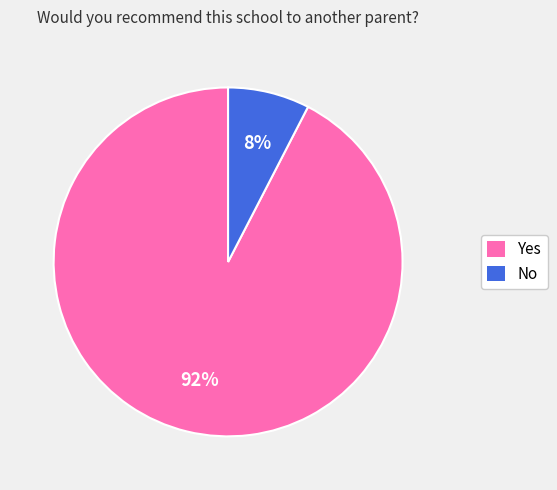

How many segments does this pie chart have?

2